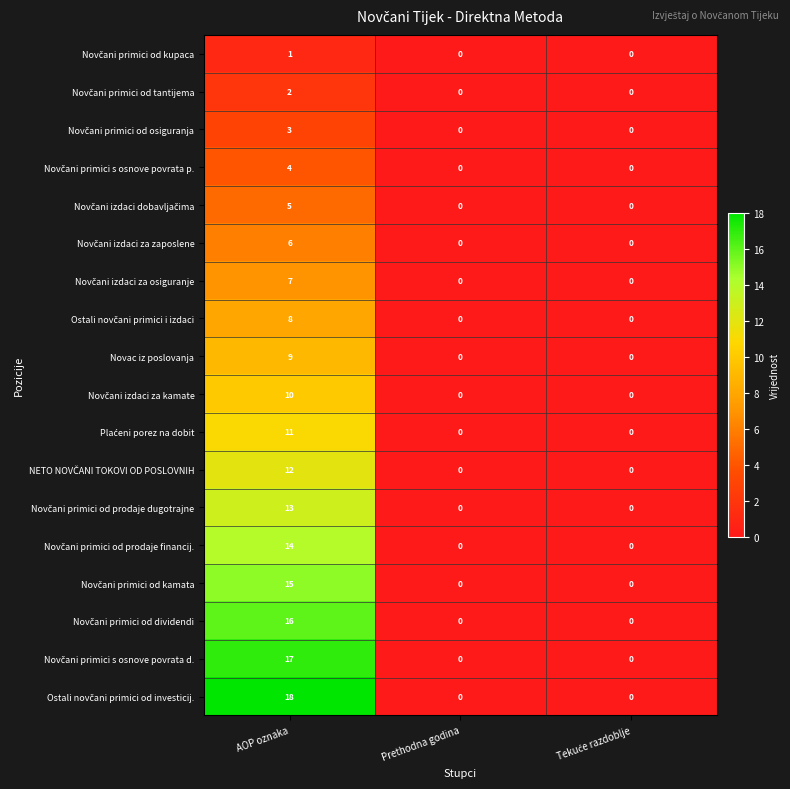

What is the sum of all Novac iz poslovanja values?

9